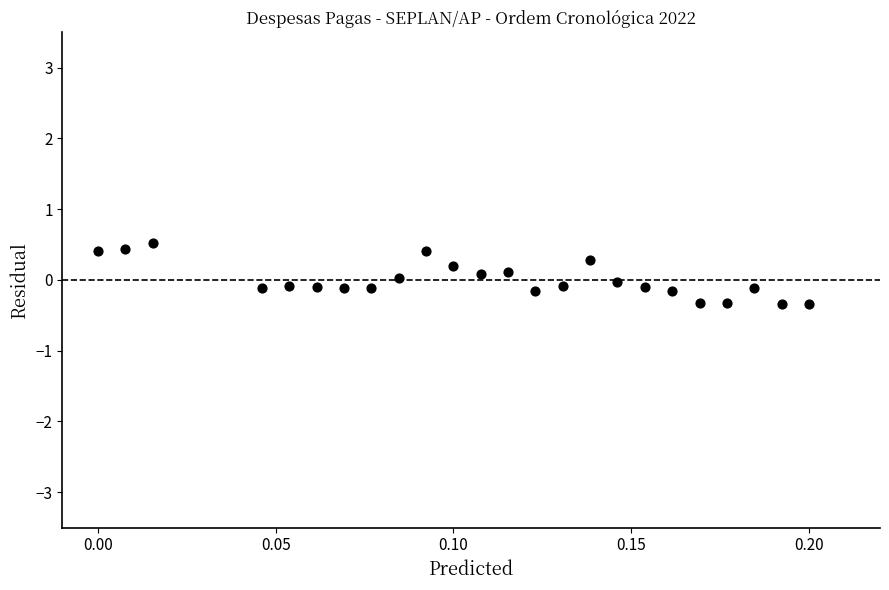

Count the number of points in this scatter plot.

24